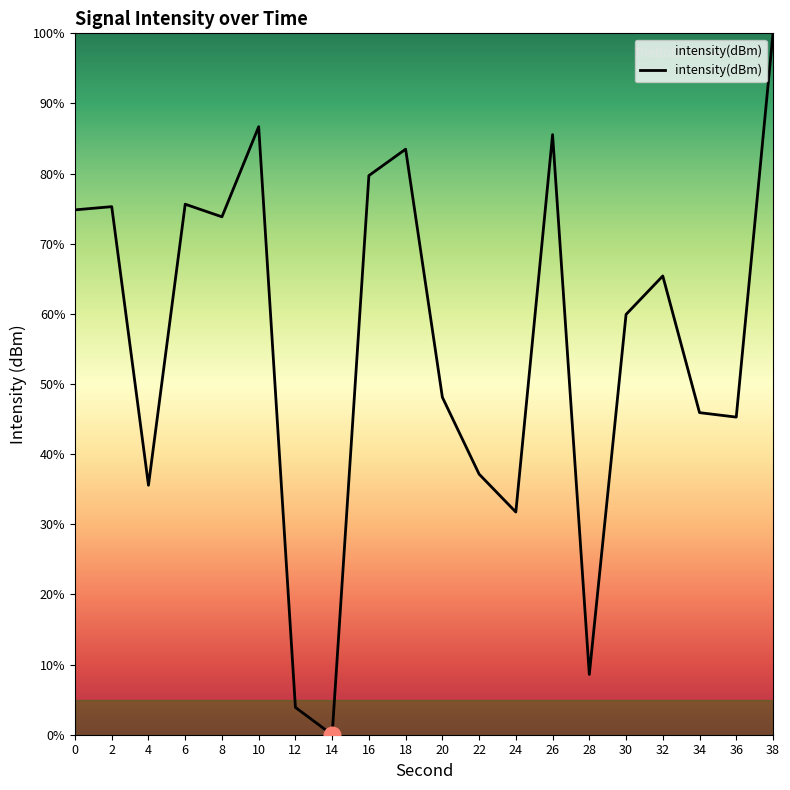

Approximately how many times larger is the value at 36 compared to 28?

5.3